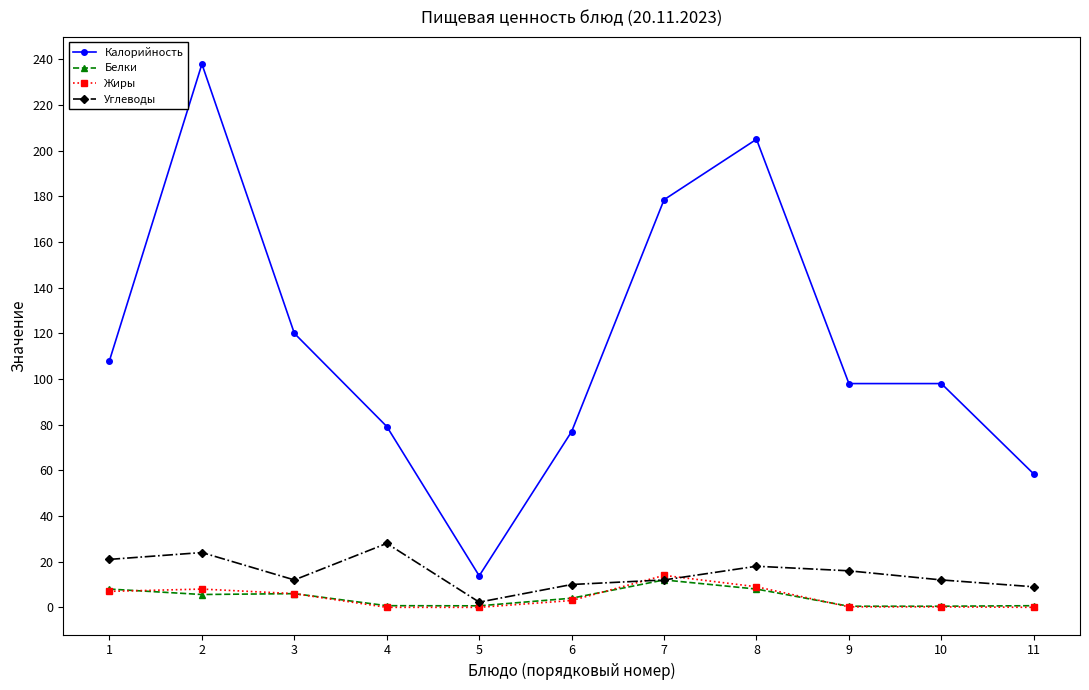

How many categories are shown in the chart?

11